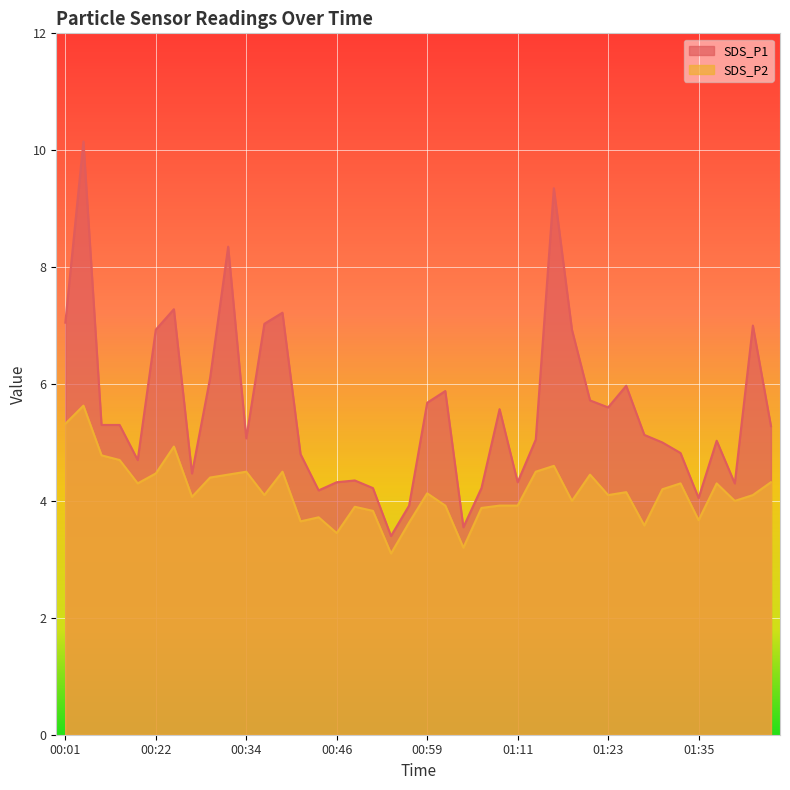

Does the chart display data point markers on the line(s)?

No